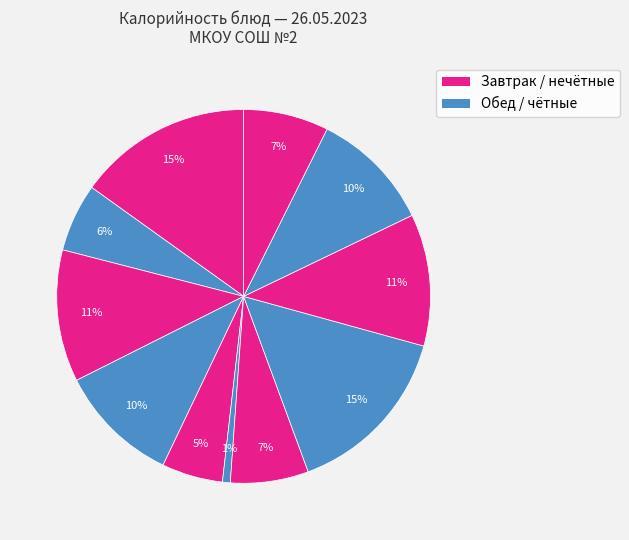

How many segments does this pie chart have?

11